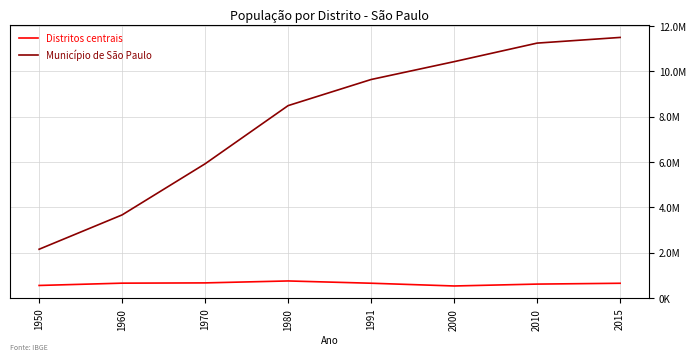

Which has a higher value, 2010 or 1970?

1970